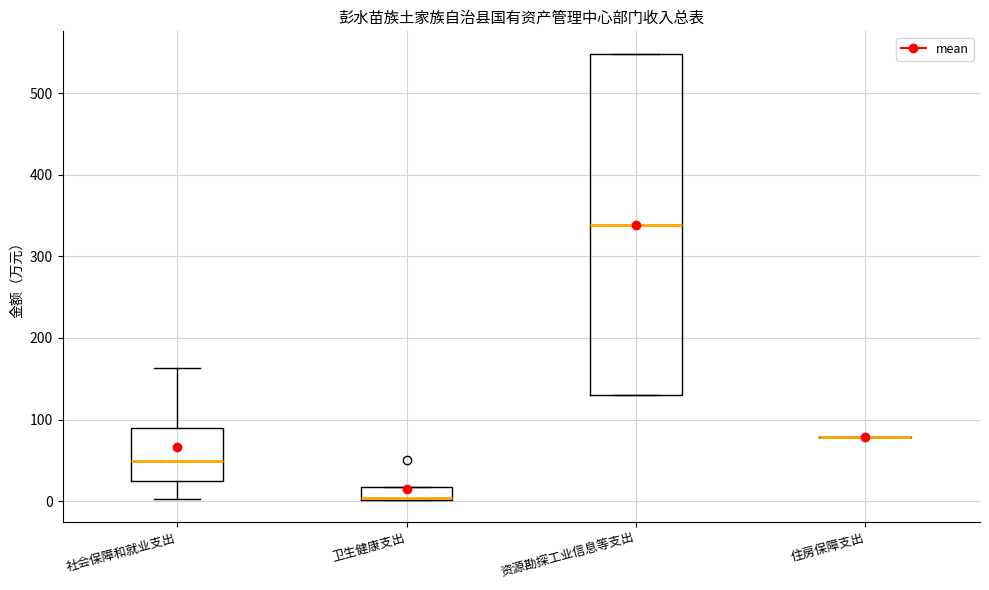

Where does the median line of the box for 资源勘探工业信息等支出 sit on the y-axis? The values are not printed on the chart, so give them approximately, as read against the axis.

340